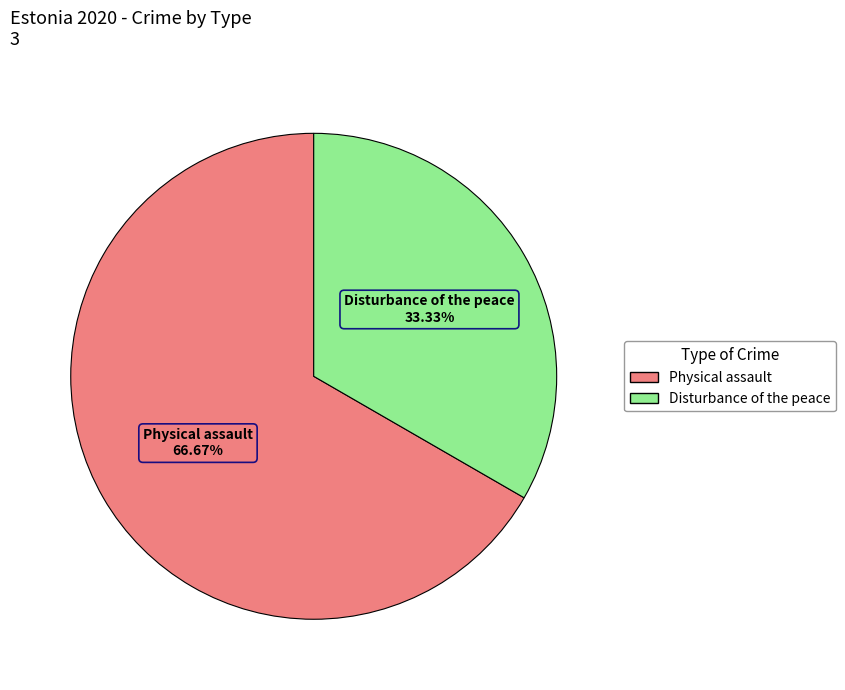

The Physical assault slice represents 80% of the pie. True or false?

False